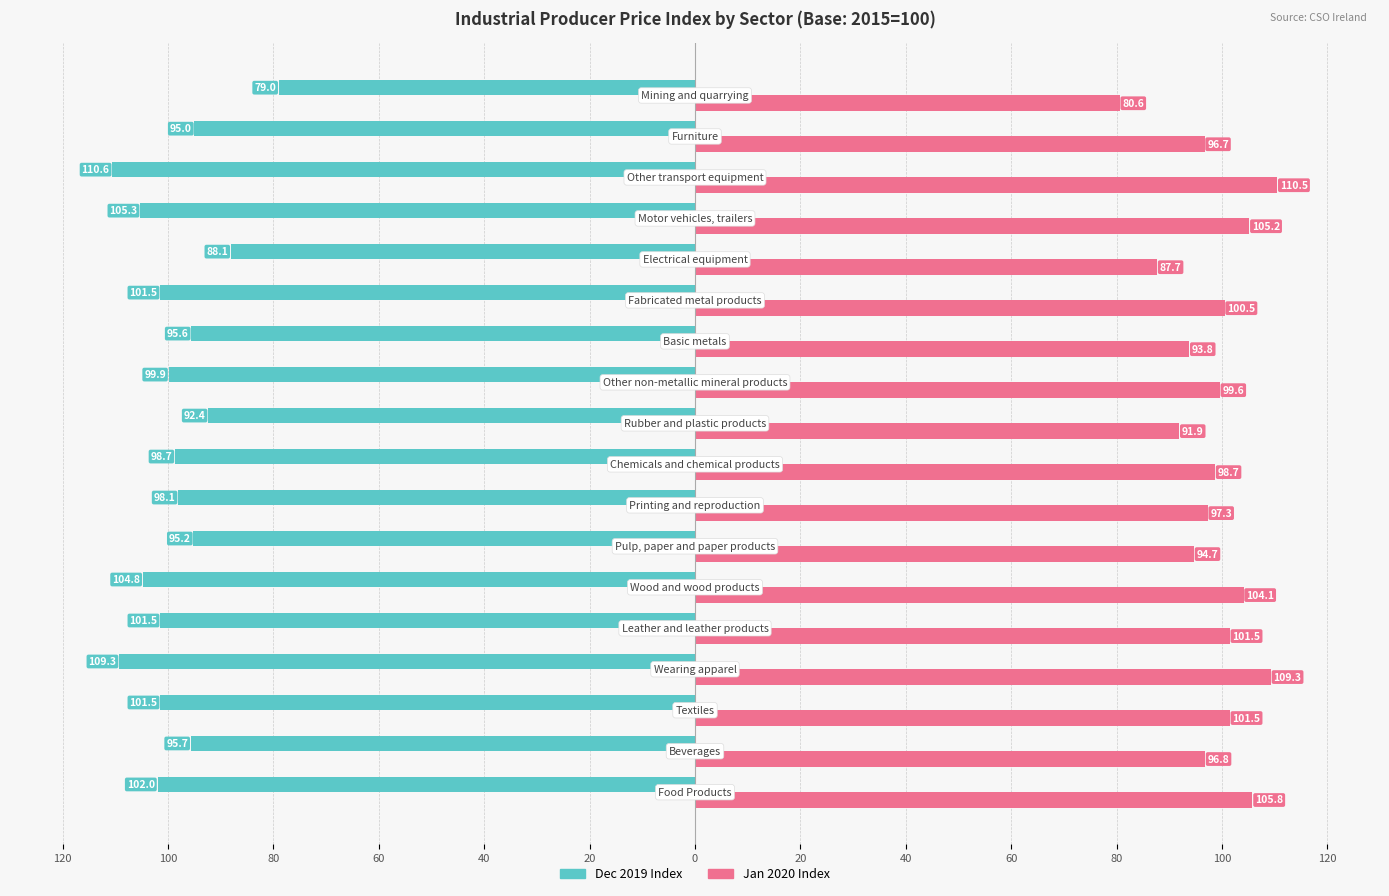

What are all the series names shown in the legend?

Dec 2019 Index, Jan 2020 Index